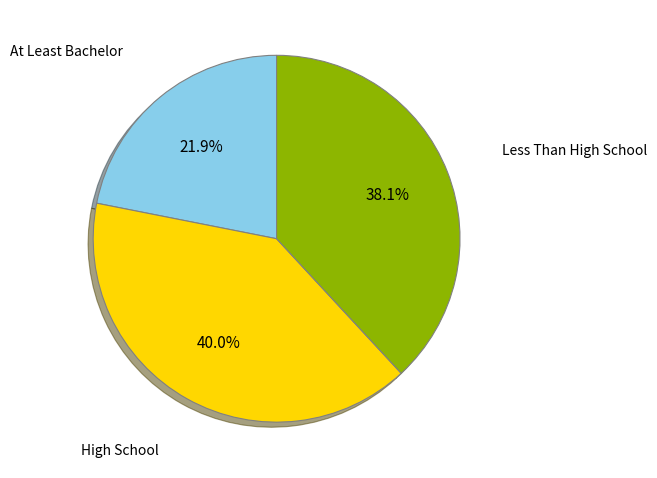

Is there a majority slice in this chart?

No